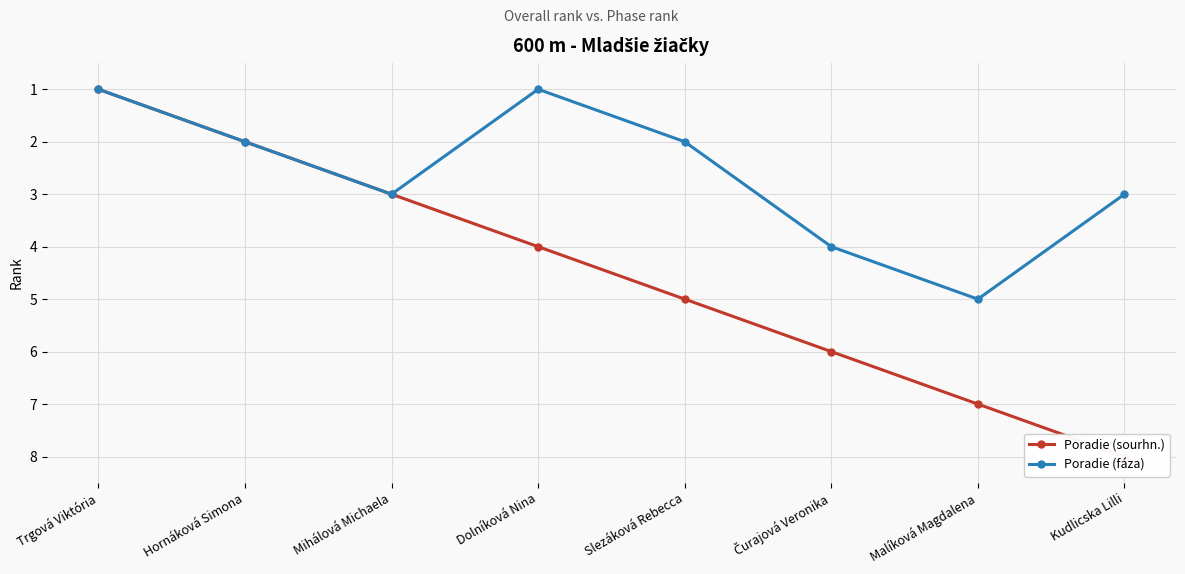

Is this an area chart (filled region under the line)?

No